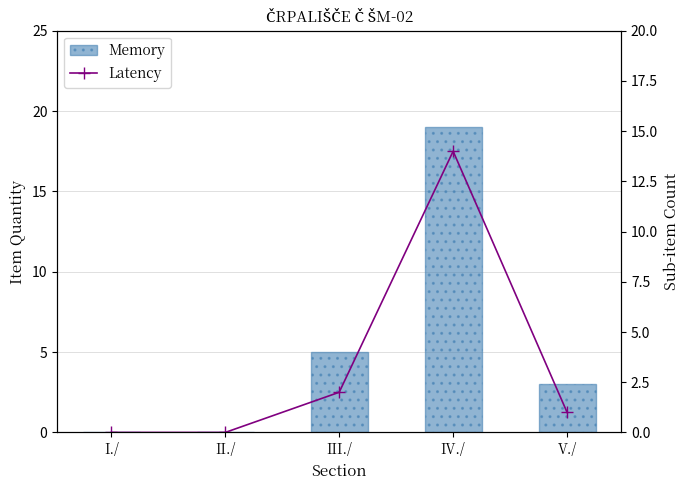

Where is Latency nearest to the value 7?

III./